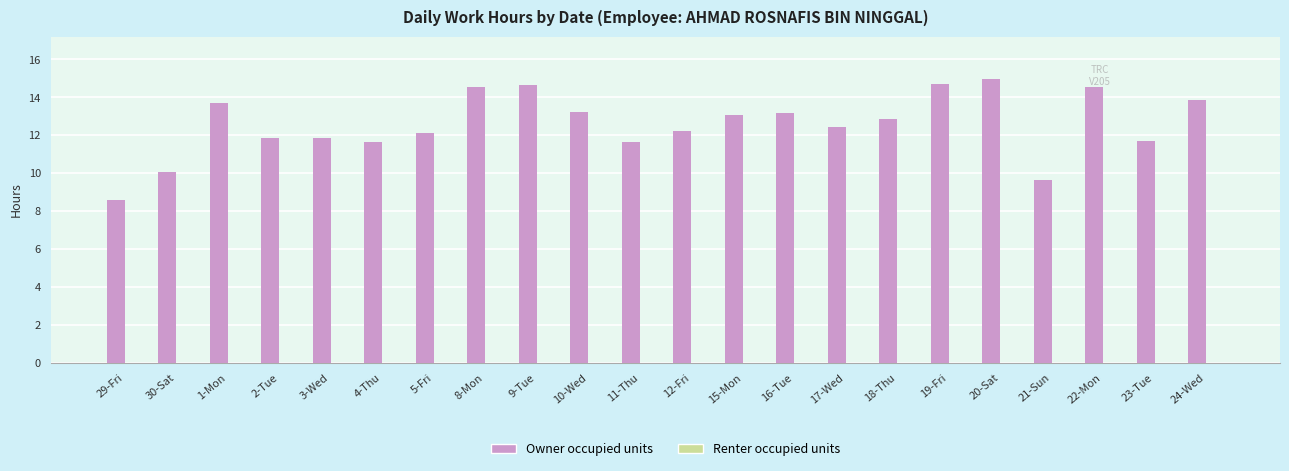

Between 30-Sat and 16-Tue, which is larger?

16-Tue